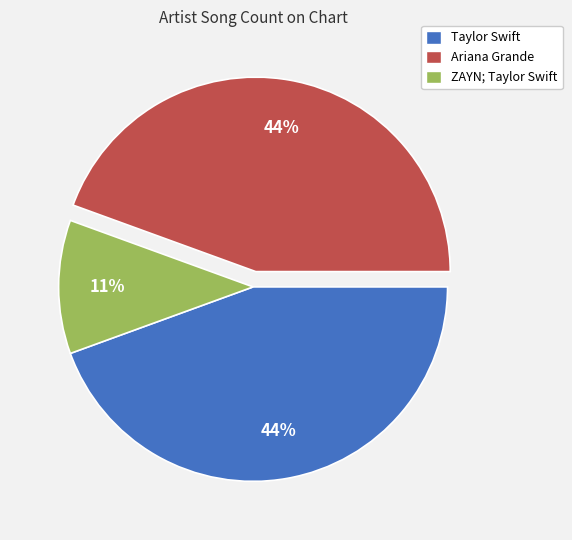

How many slices are in this pie chart?

3